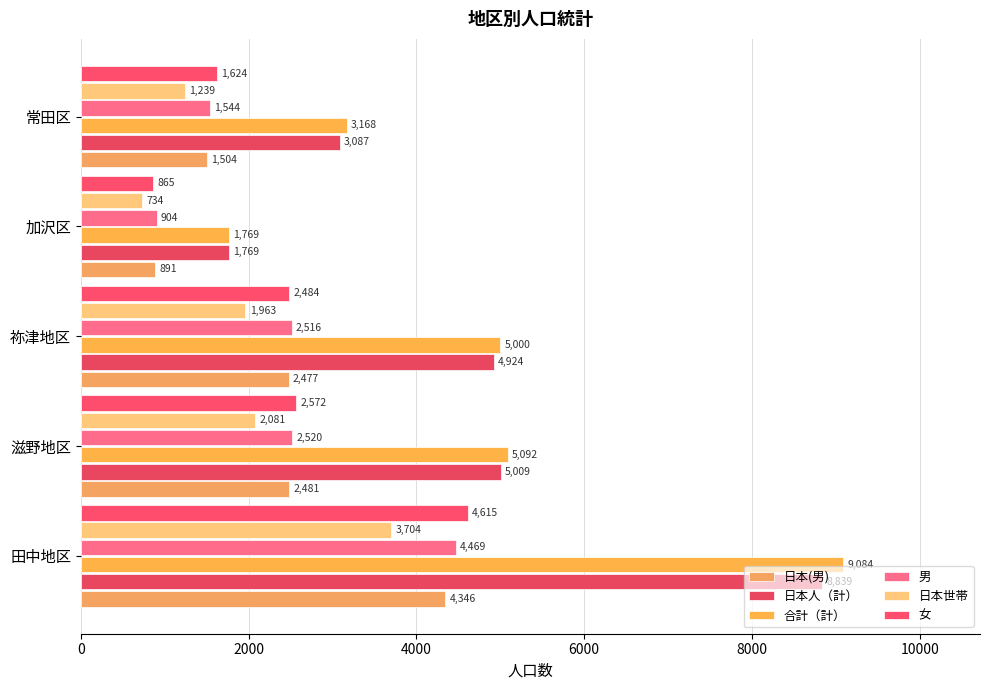

List the series in order of their peak value, lowest first.

日本世帯, 日本(男), 男, 女, 日本人（計）, 合計（計）